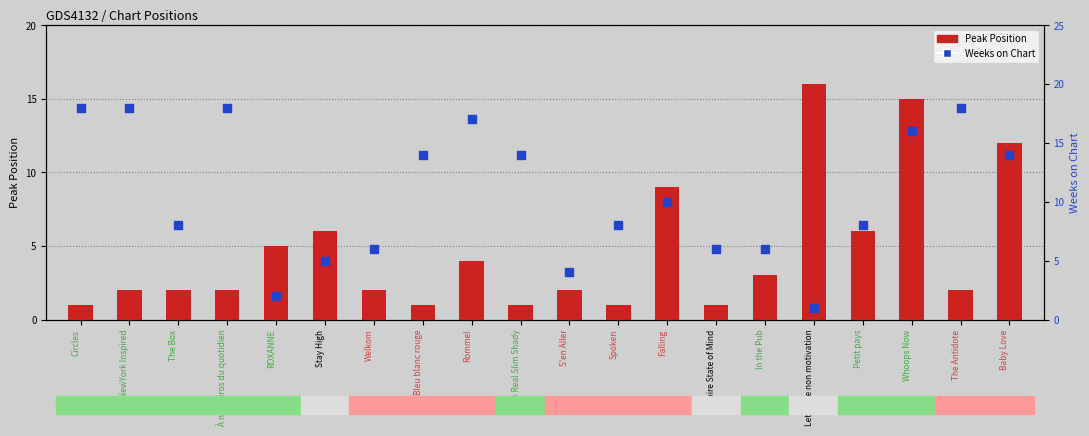

Is the value of Peak Position at Petit pays greater than the value of Weeks on Chart at Baby Love?

No